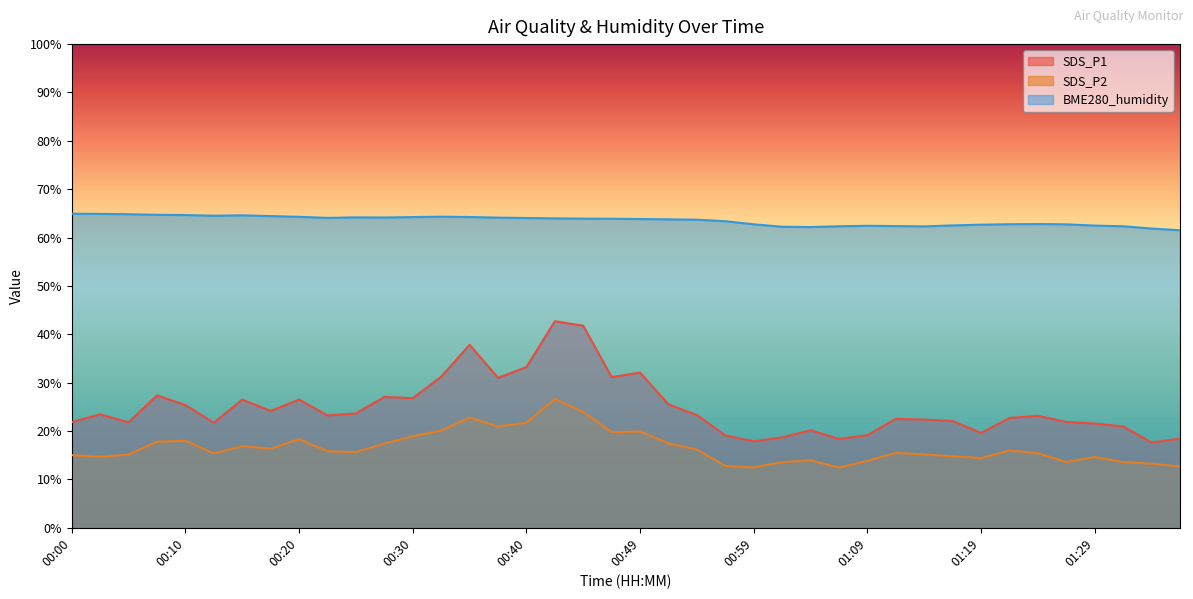

How many values in the SDS_P2 series exceed 15?

26